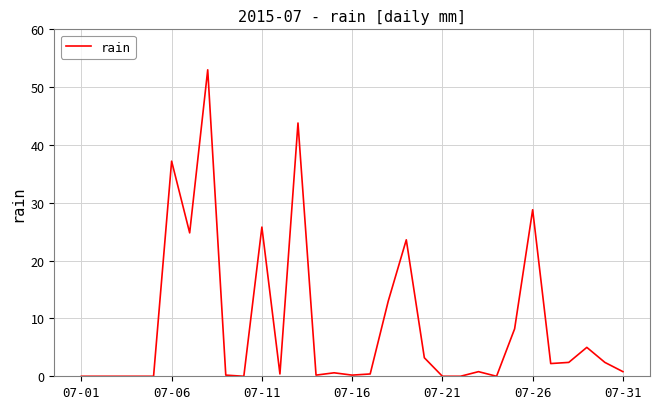

What is the difference between the maximum and minimum values?

53.0